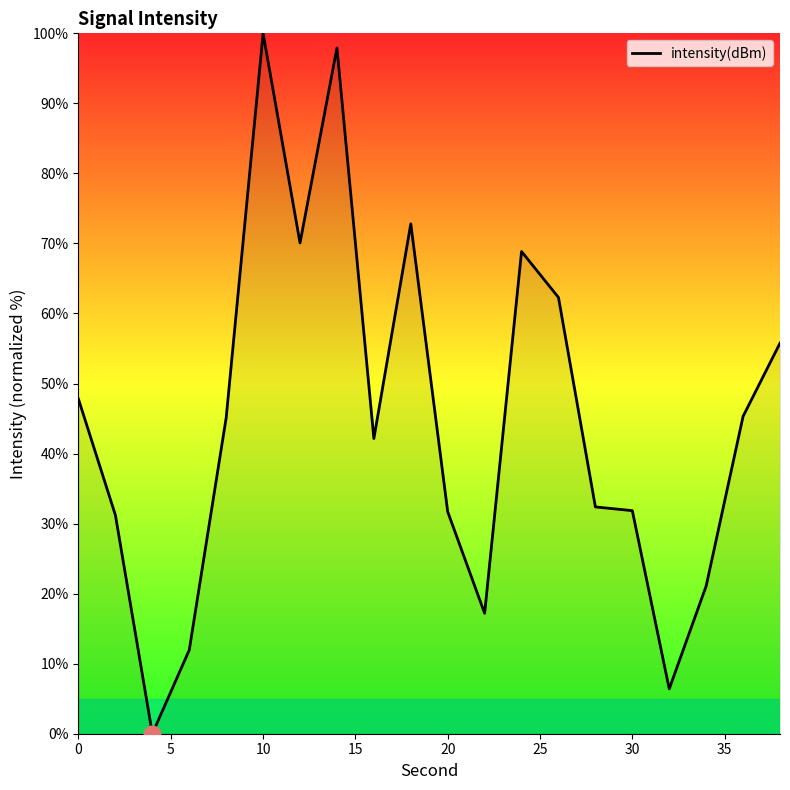

Which label corresponds to the largest value in the chart?

10